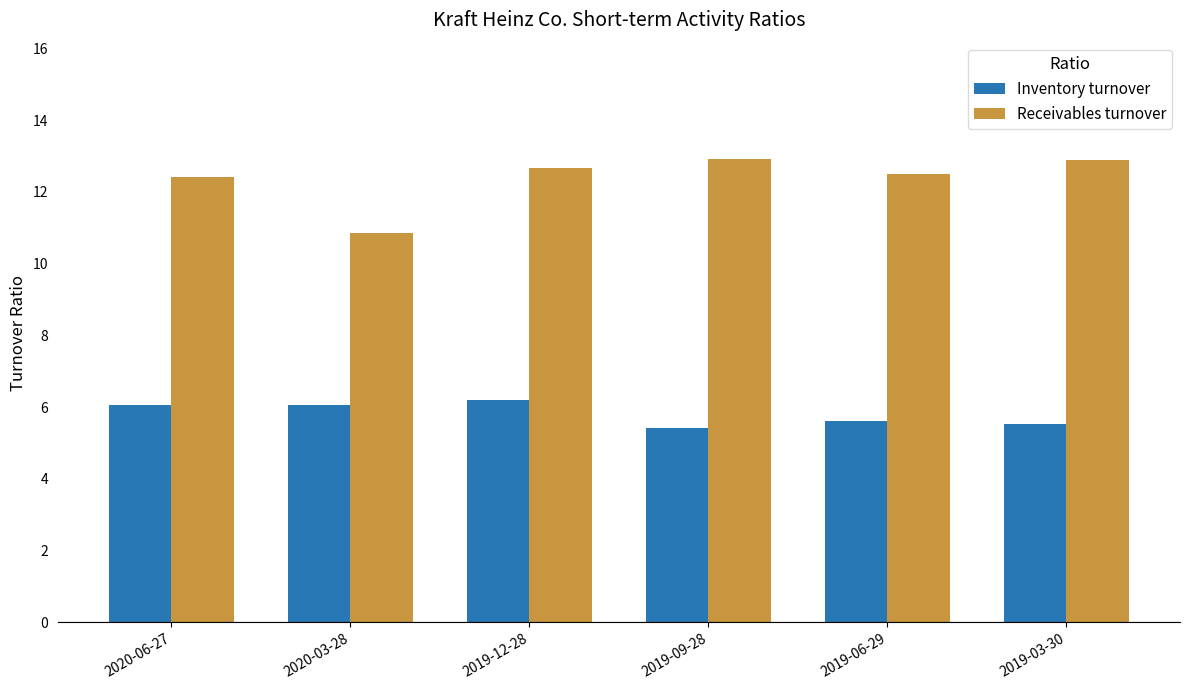

What is the label of the 6th bar from the right?

2020-06-27